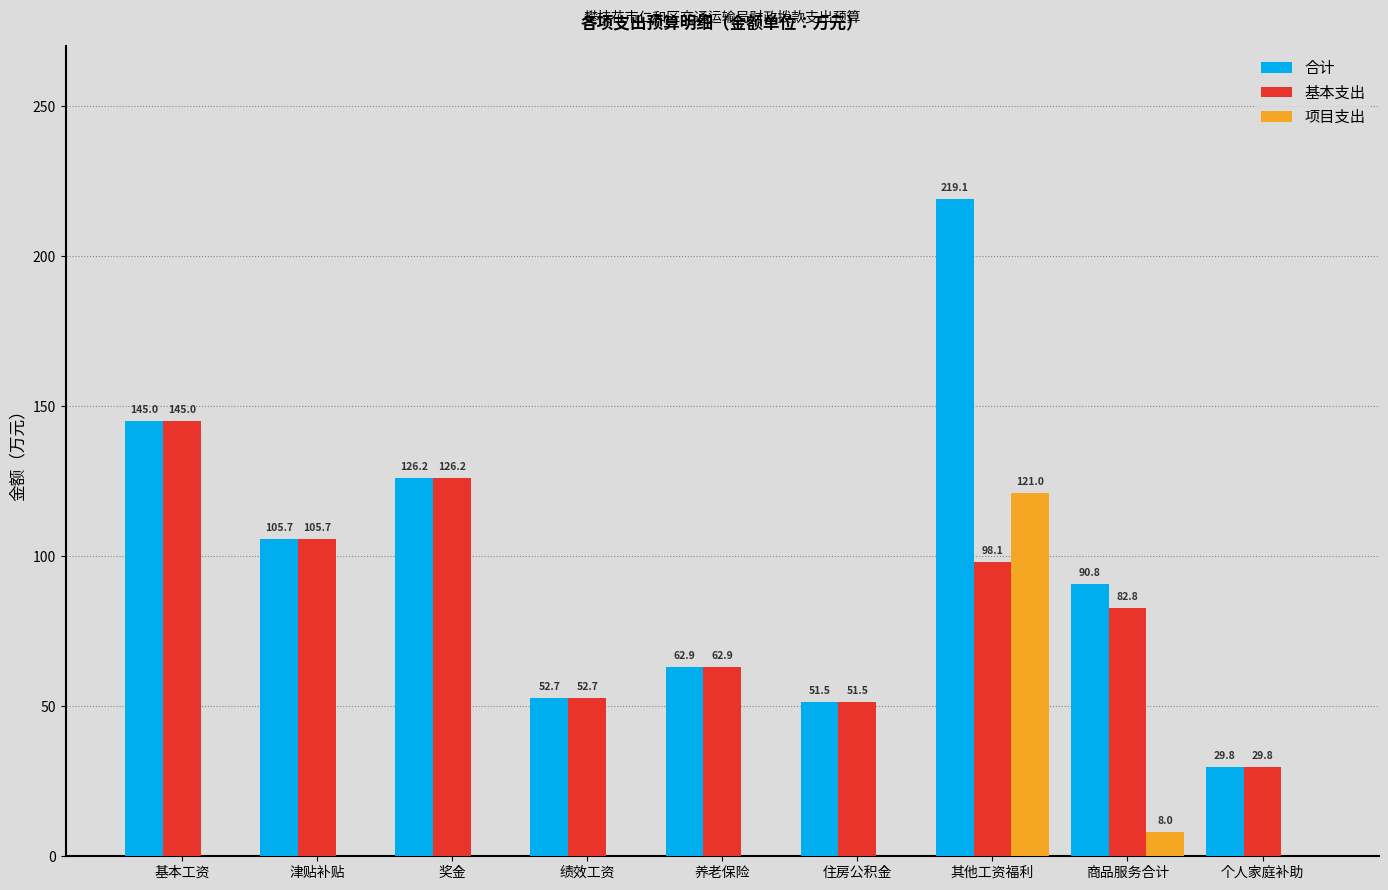

Which series changed the most between 商品服务合计 and 个人家庭补助?

合计